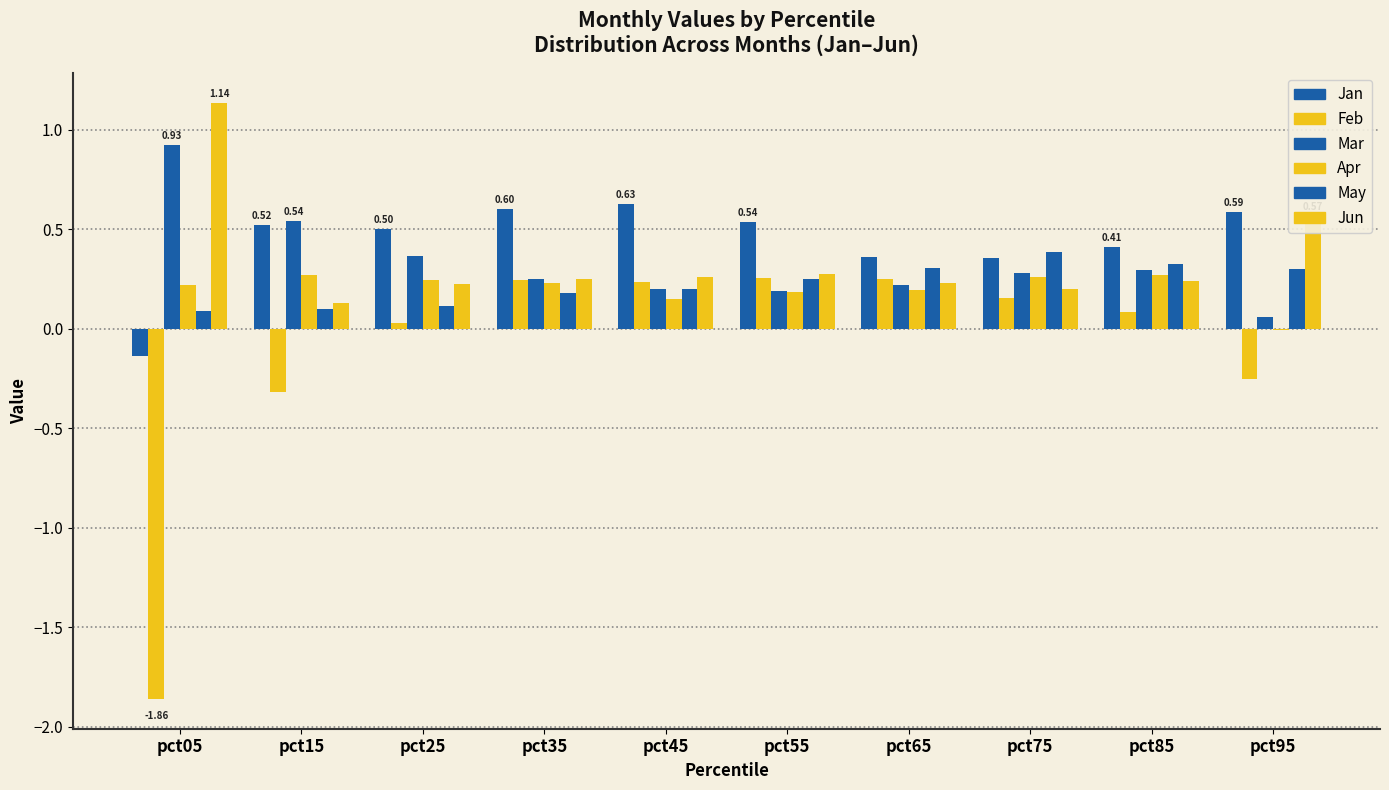

Are the bars horizontal?

No